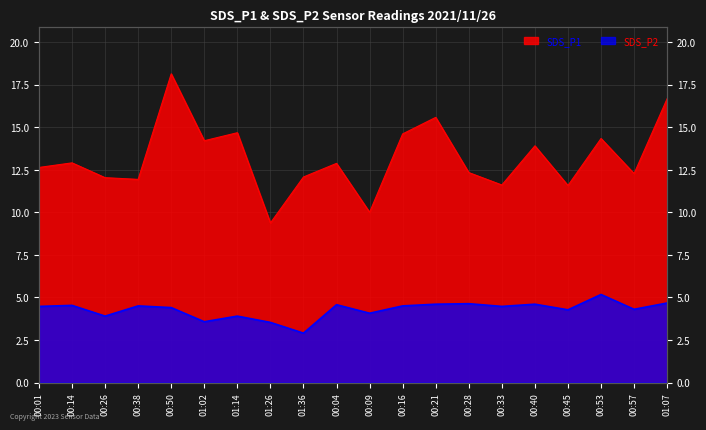

In SDS_P2, how many points are lower than both neighbors (excluding endpoints)?

7